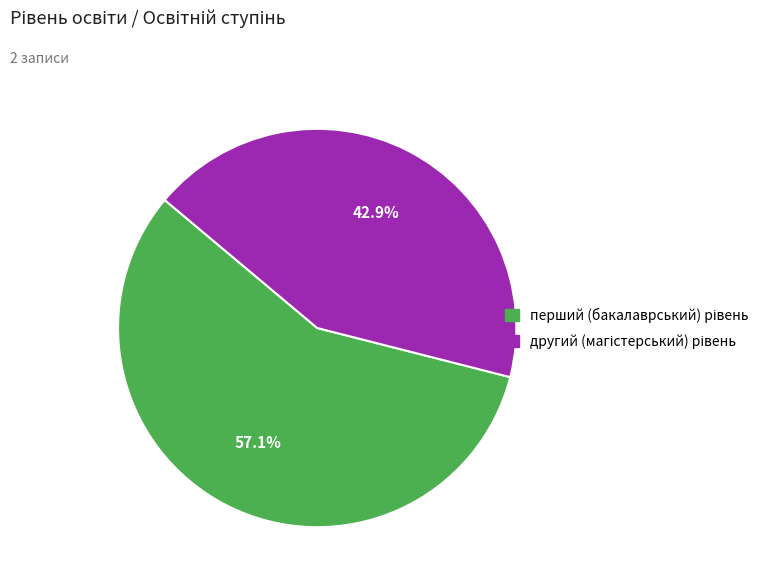

How many segments does this pie chart have?

2